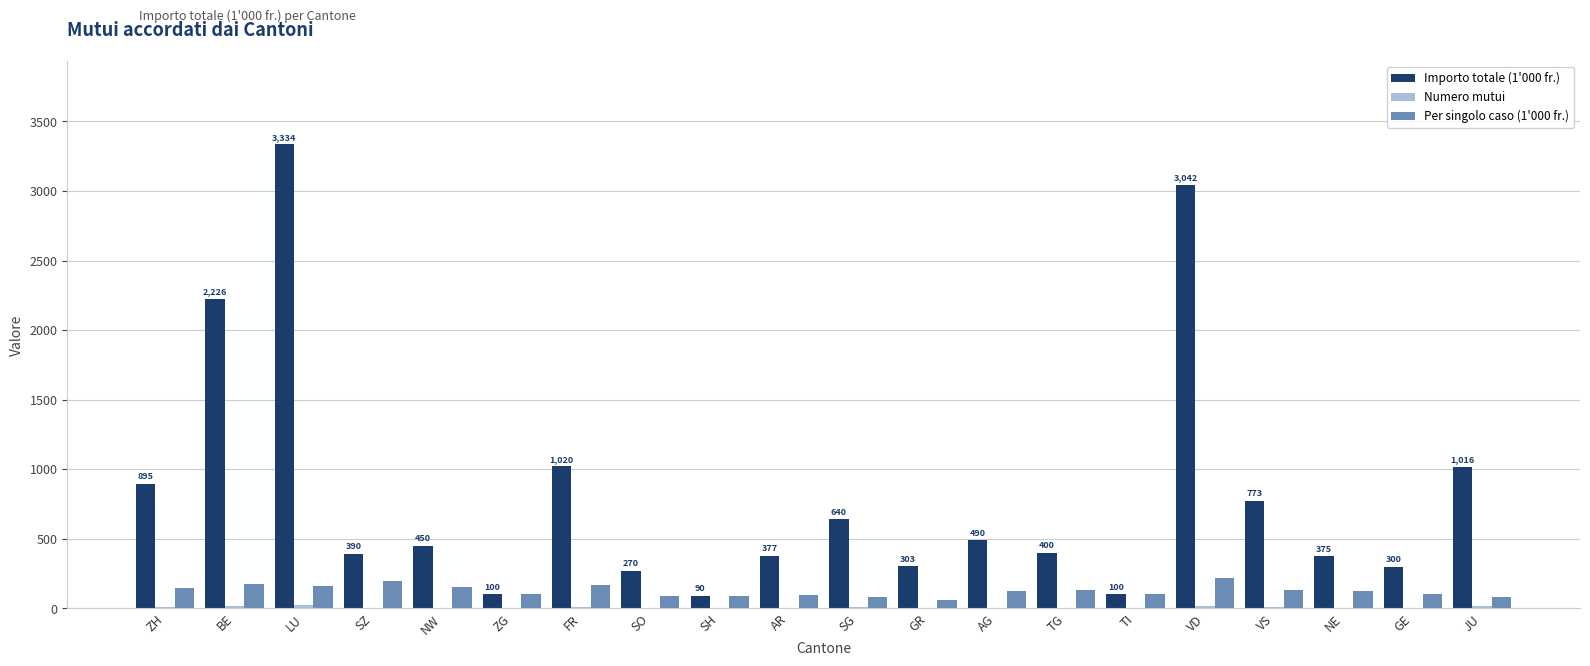

At which category is the sum across all series the highest?

LU